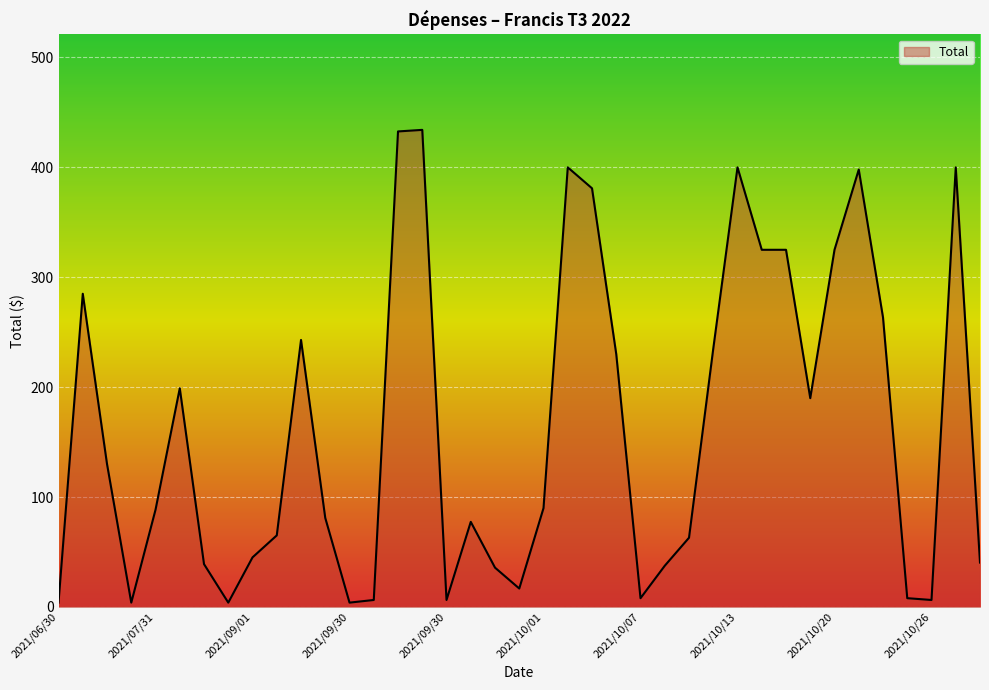

How many lines are shown in the chart?

1